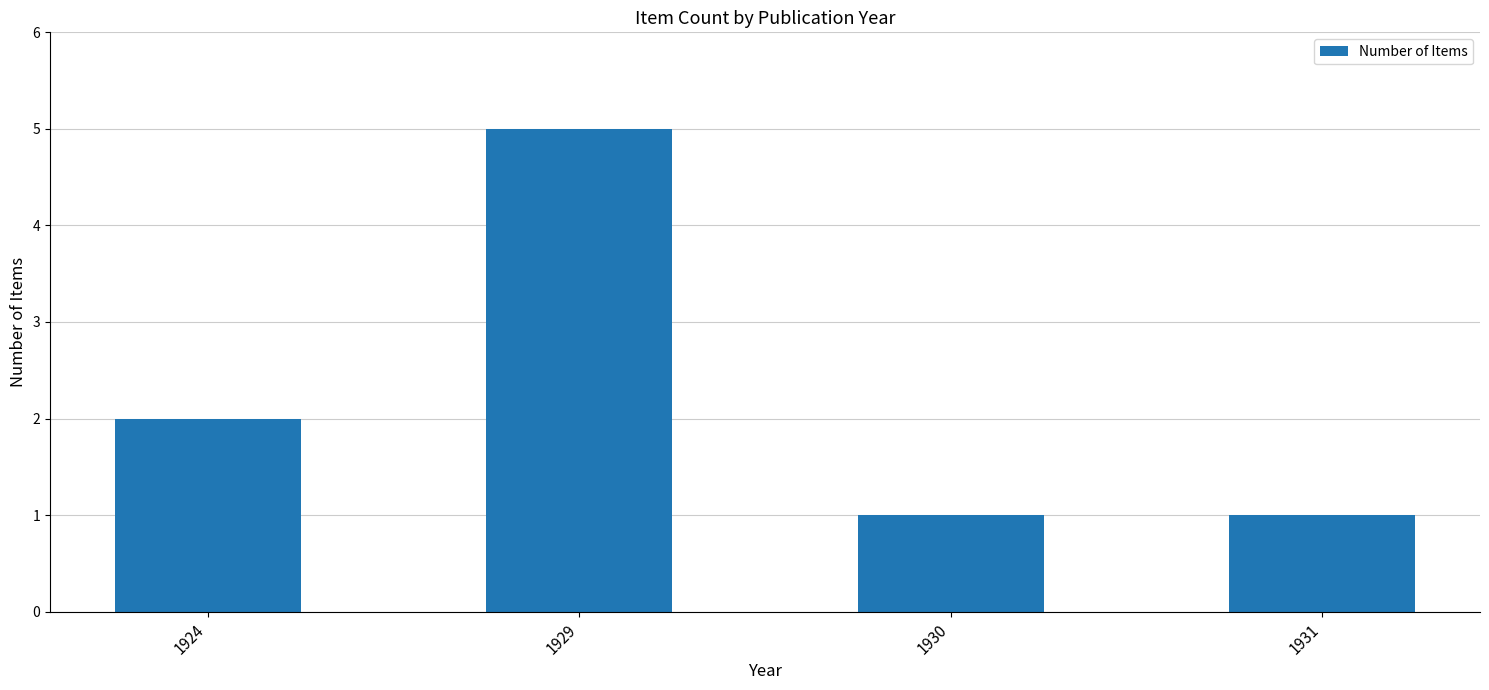

Count the values in the range 1 to 5.

4